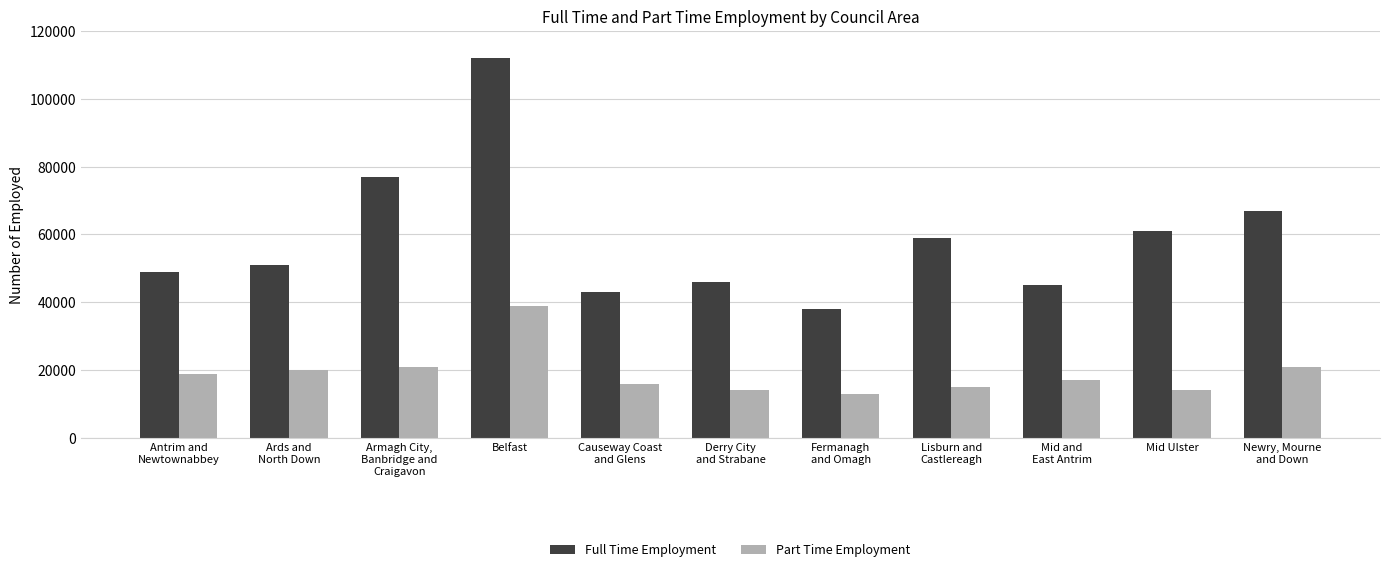

How many bars are there in total?

22